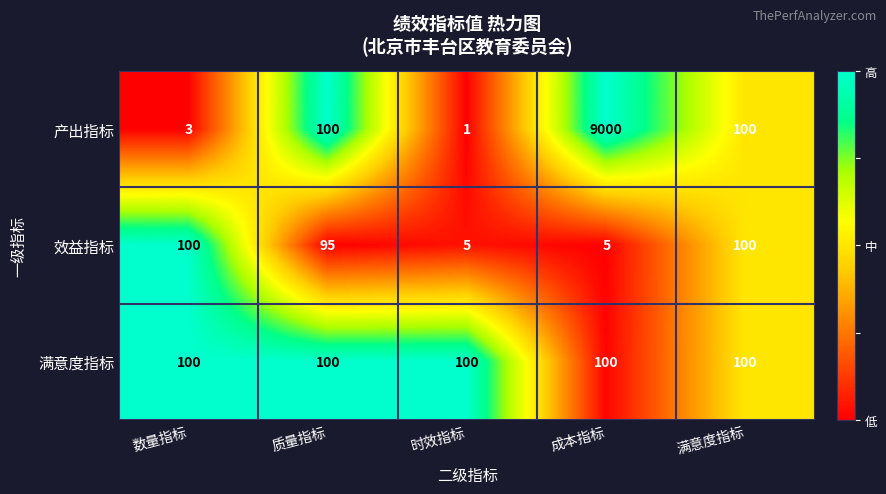

Reading right to left, extract all data points from this chart.

产出指标: 100	9000	1	100	3
效益指标: 100	5	5	95	100
满意度指标: 100	100	100	100	100